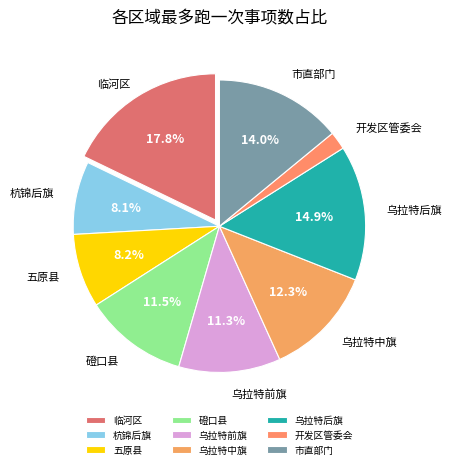

What is the ratio of the value at 五原县 to the value at 乌拉特前旗?

0.7